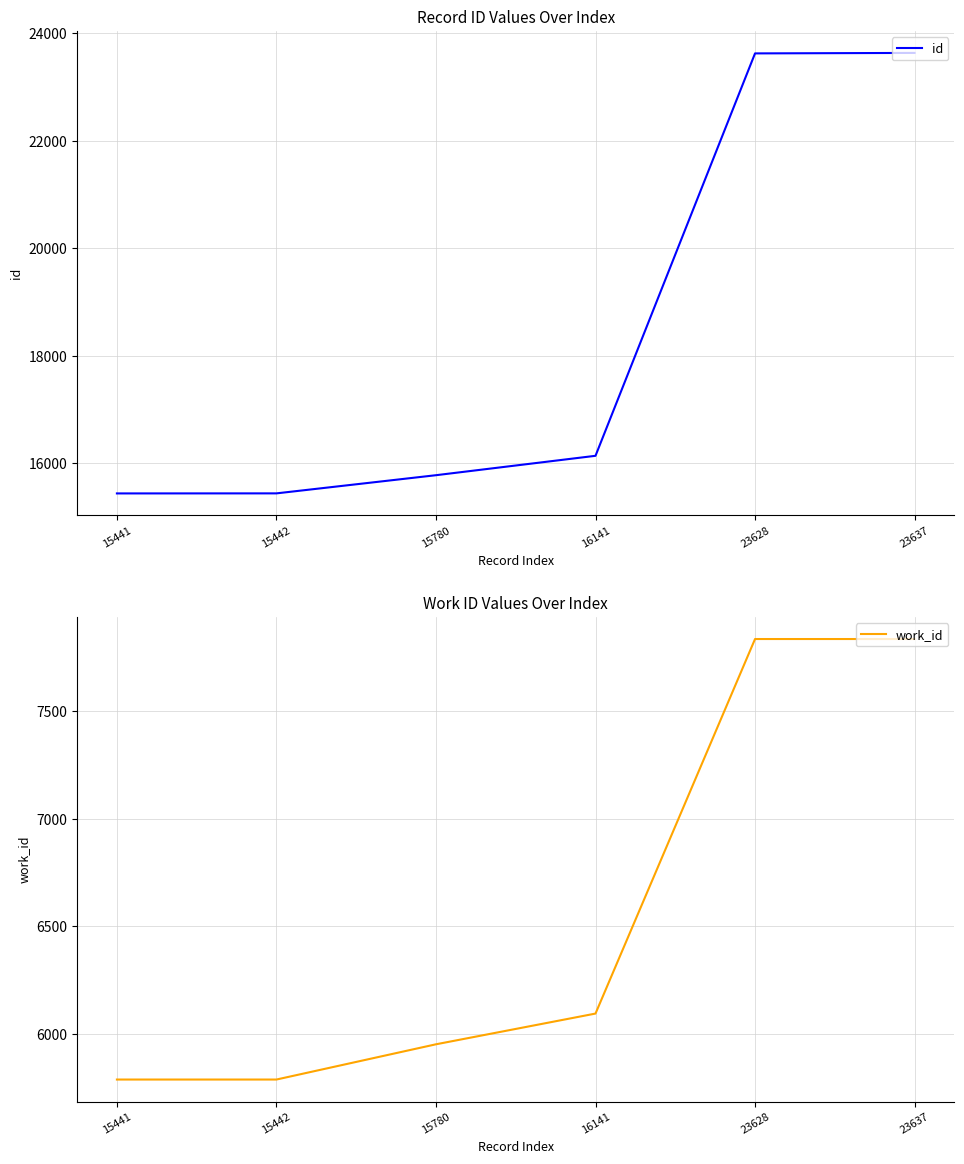

What is the difference between the highest and lowest values at 16141?

10047